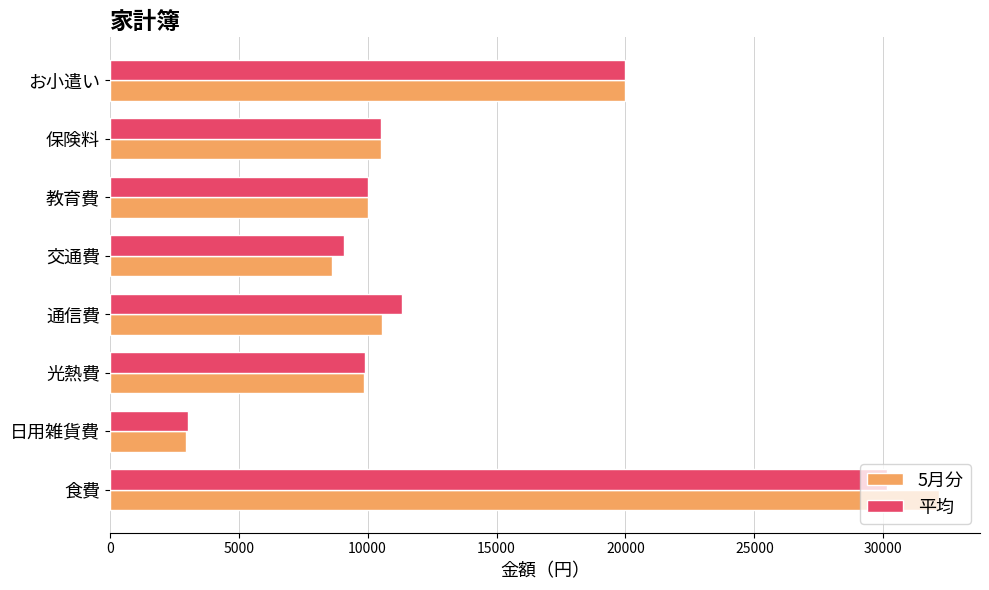

The value of 5月分 at 交通費 is 8600.0. True or false?

True